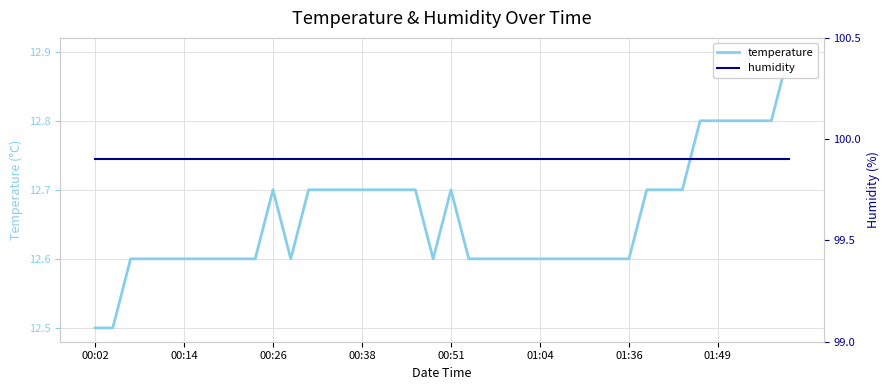

True or false: humidity and temperature intersect in this chart.

False